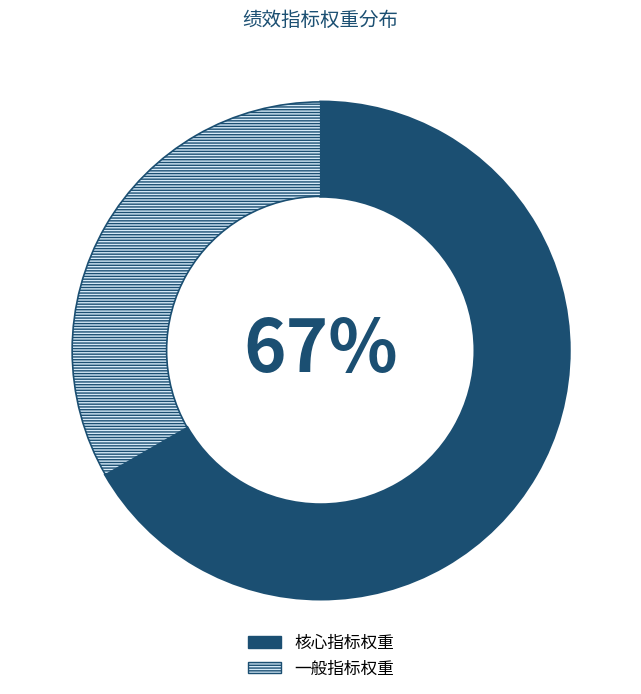

Is there any slice that represents more than half of the pie?

Yes